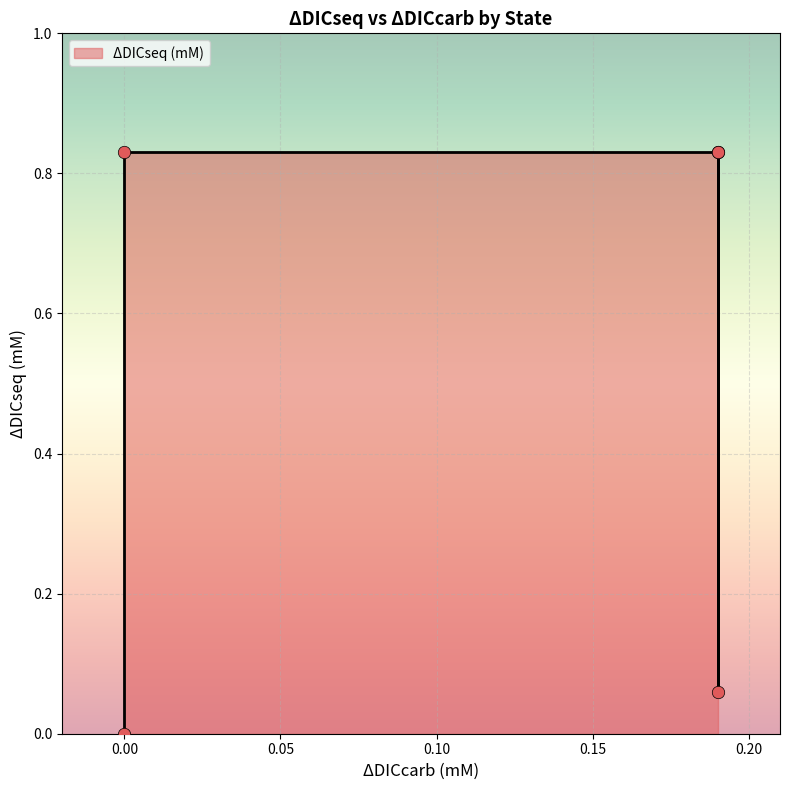

Which has a higher value, 0.19 or 0.19?

0.19